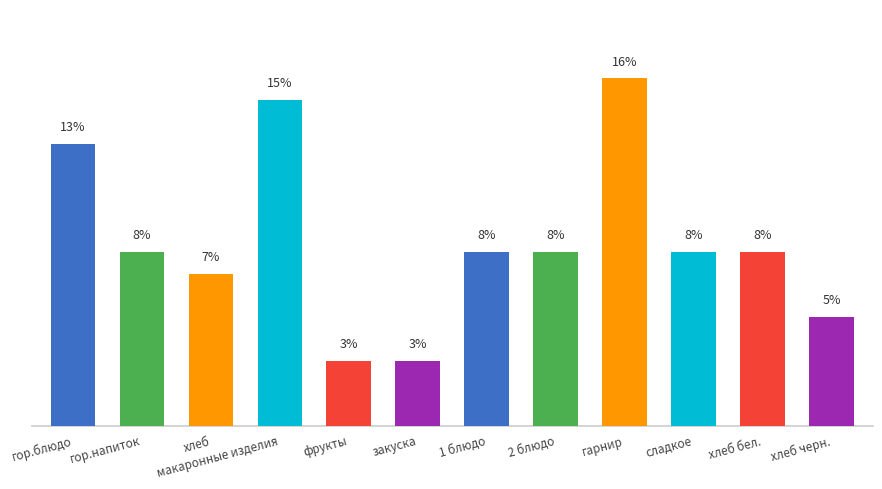

At which label does the data first exceed 8?

гор.блюдо